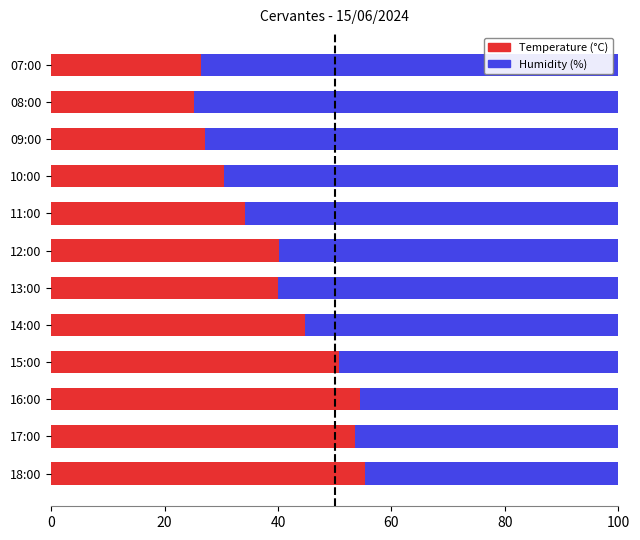

What is the total value across all series at 16:00?

100.0